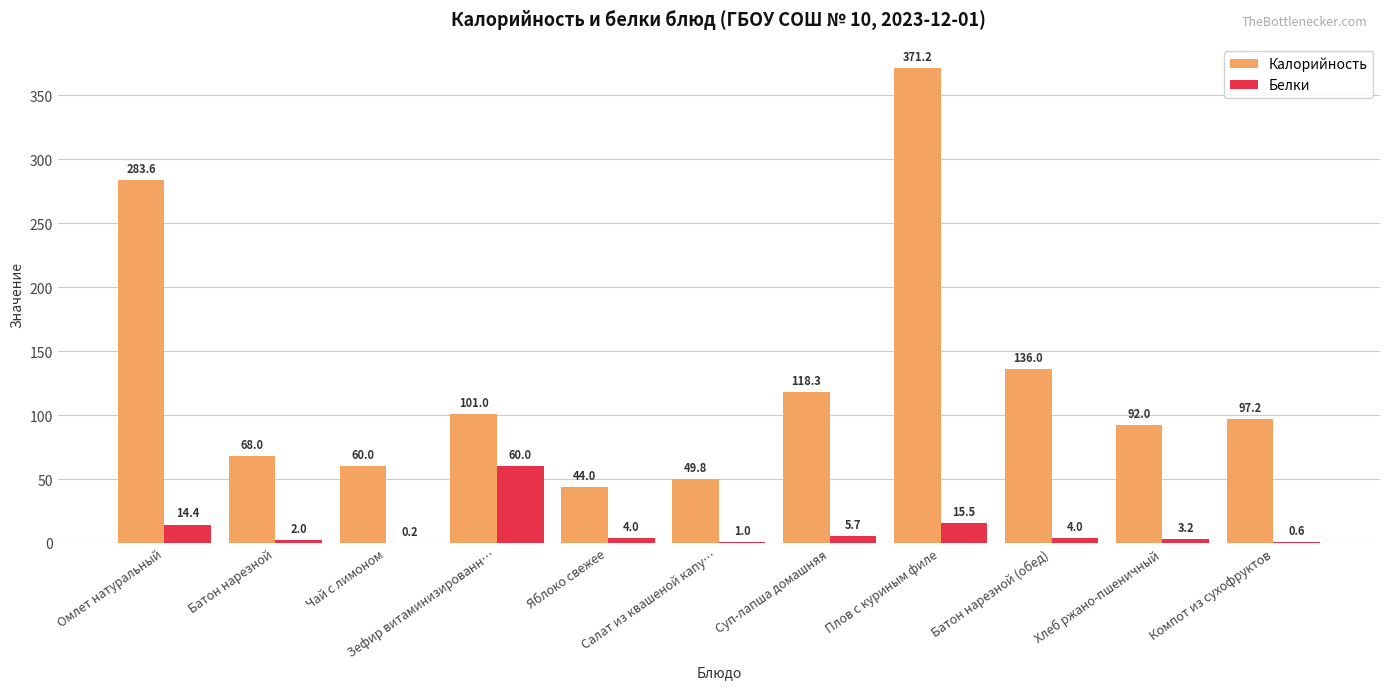

What is the maximum value for Белки?

60.0